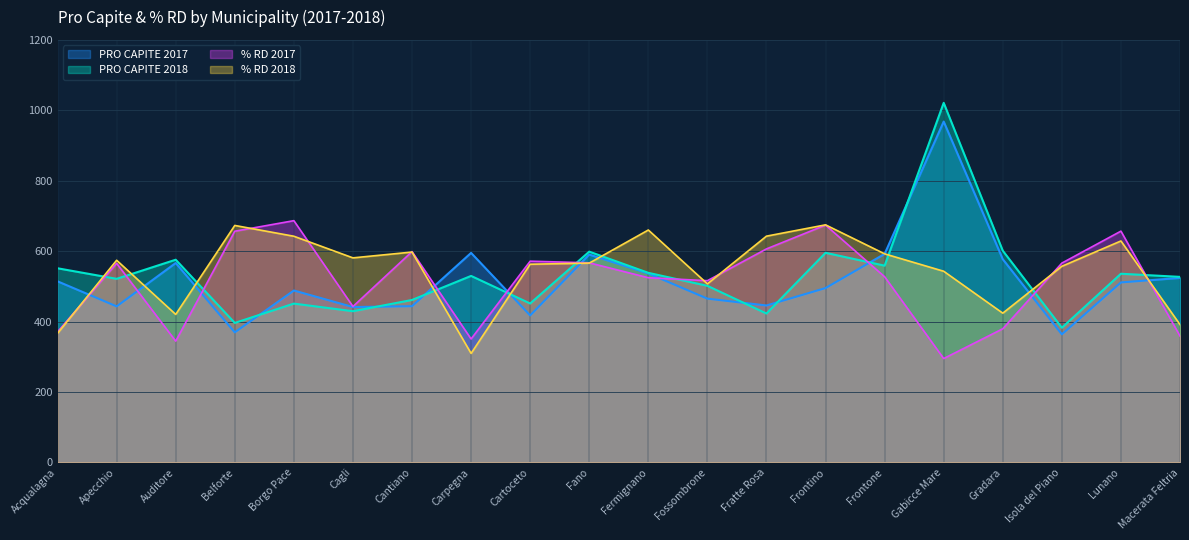

What is the label of the 11th point from the left?

Fermignano